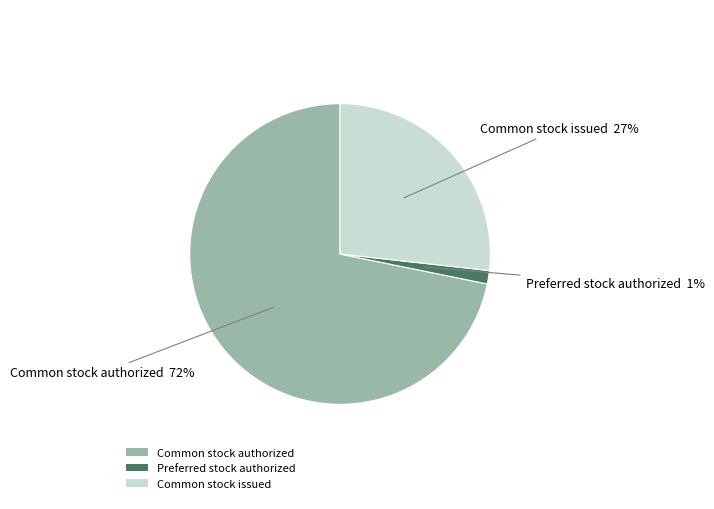

Count the number of slices in the pie.

3